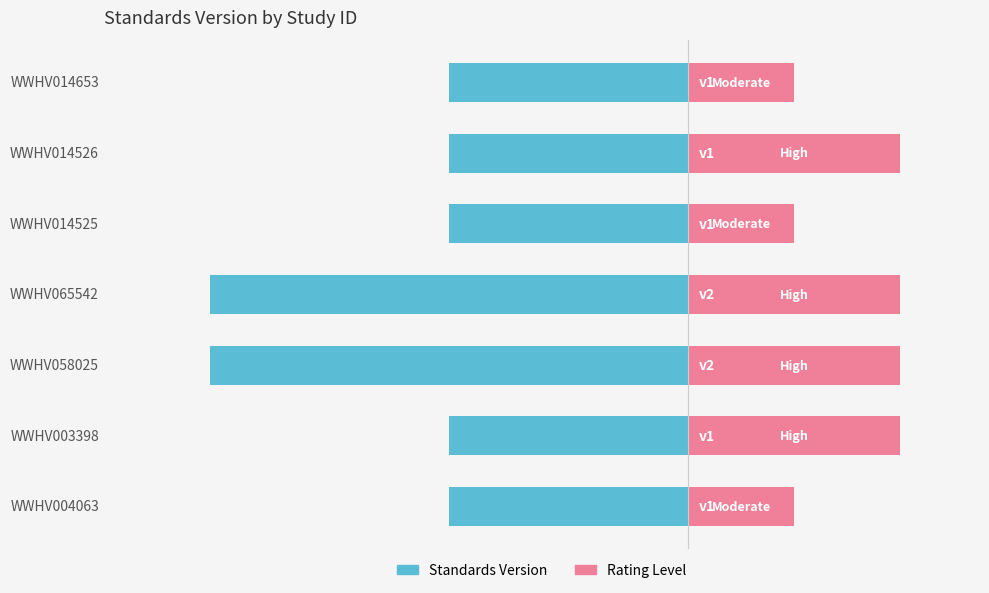

Between WWHV014525 and WWHV014526, which series saw the biggest shift?

Rating Level